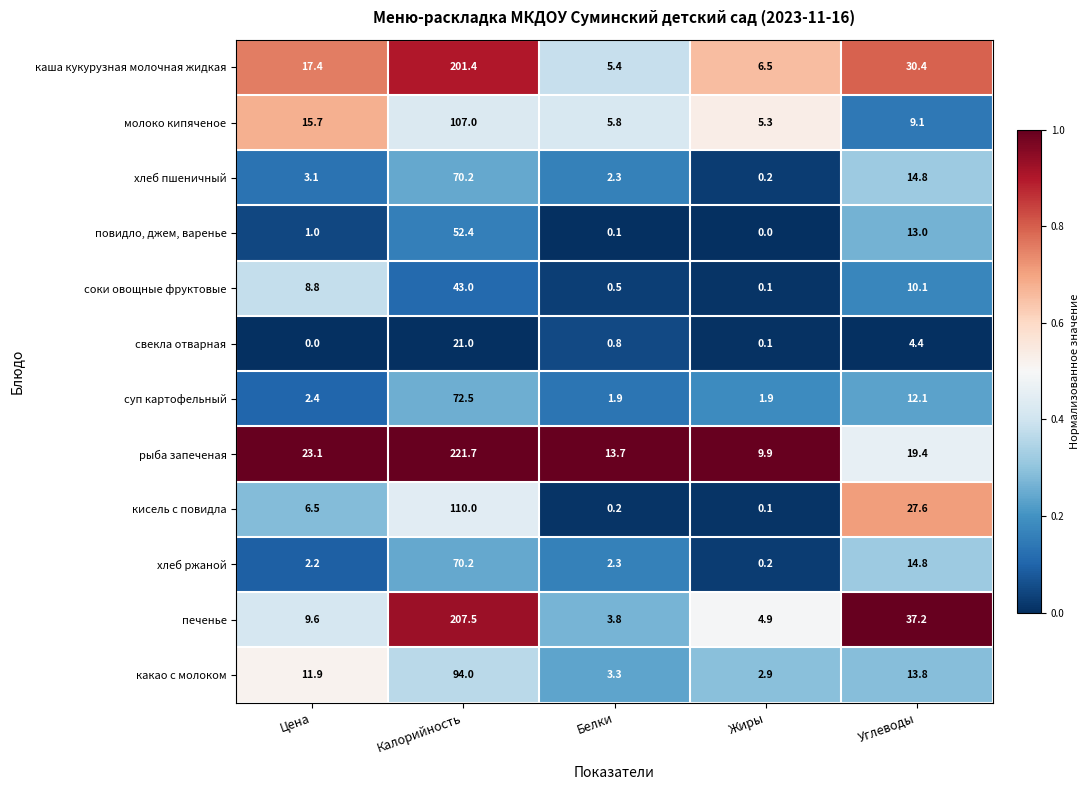

Rank the categories by свекла отварная value from highest to lowest.

Калорийность, Углеводы, Белки, Жиры, Цена